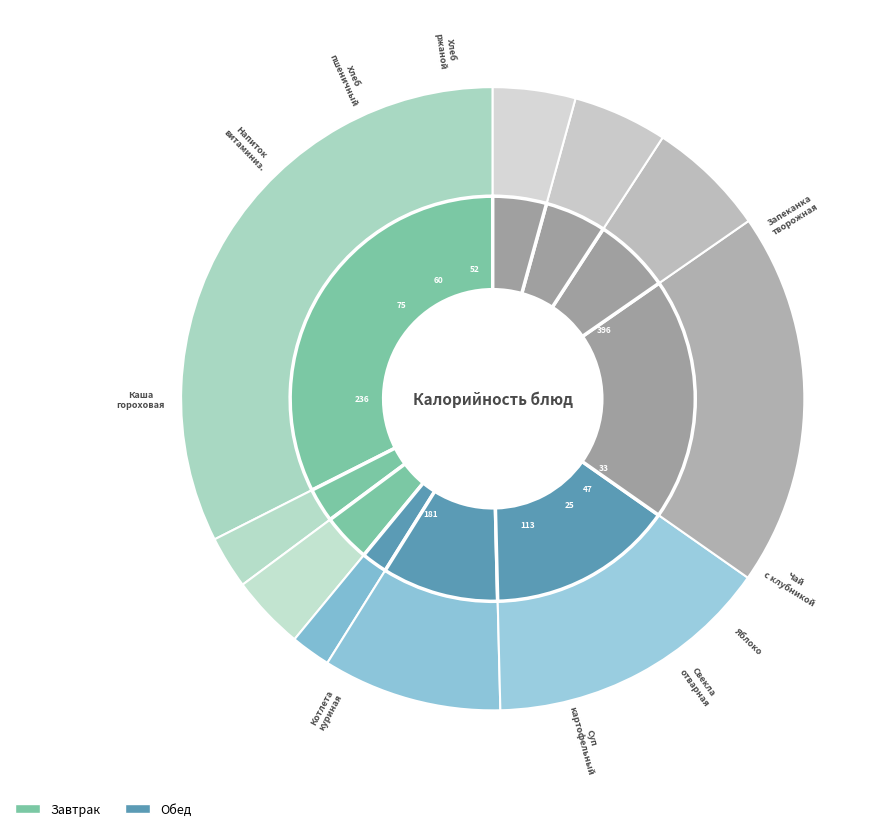

Is it true that Напиток витаминизированный is 6% of the pie?

True